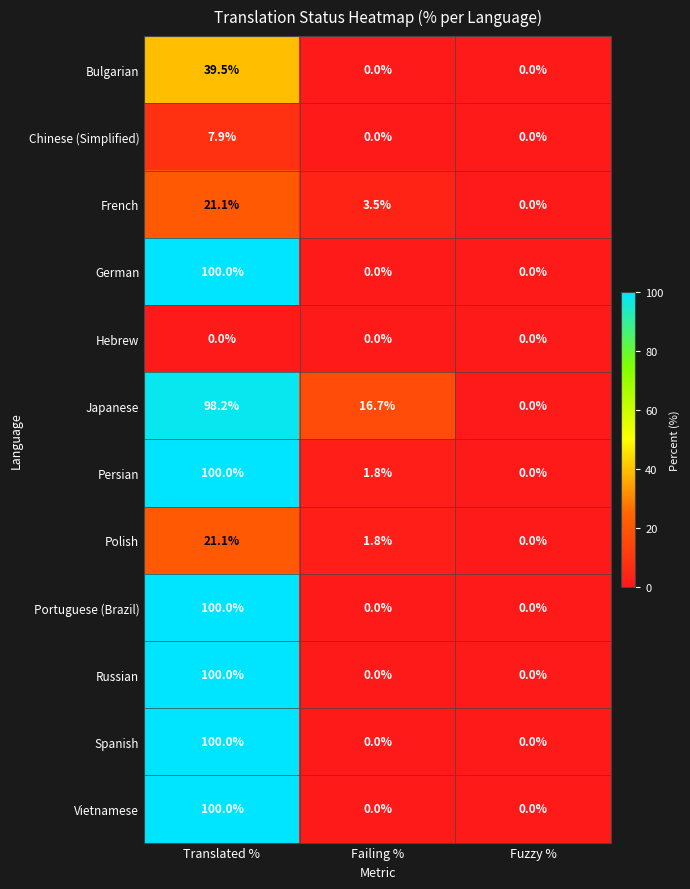

What is the difference between the maximum and minimum values in the Spanish series?

100.0